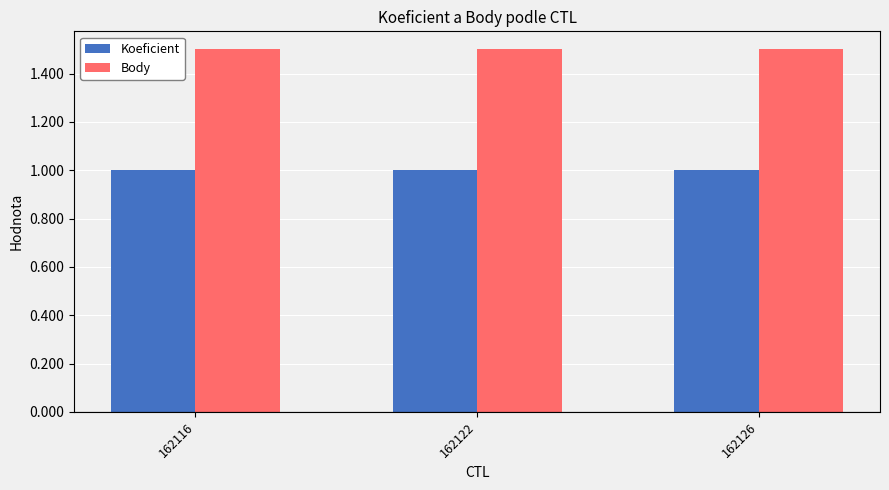

What is the greatest value displayed?

1.5